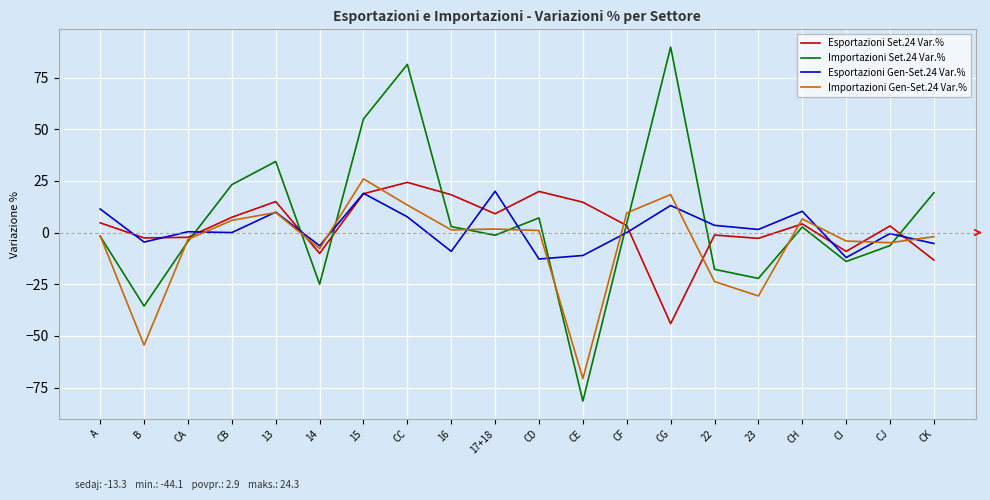

Which series has the widest spread of values?

Importazioni Set.24 Var.%